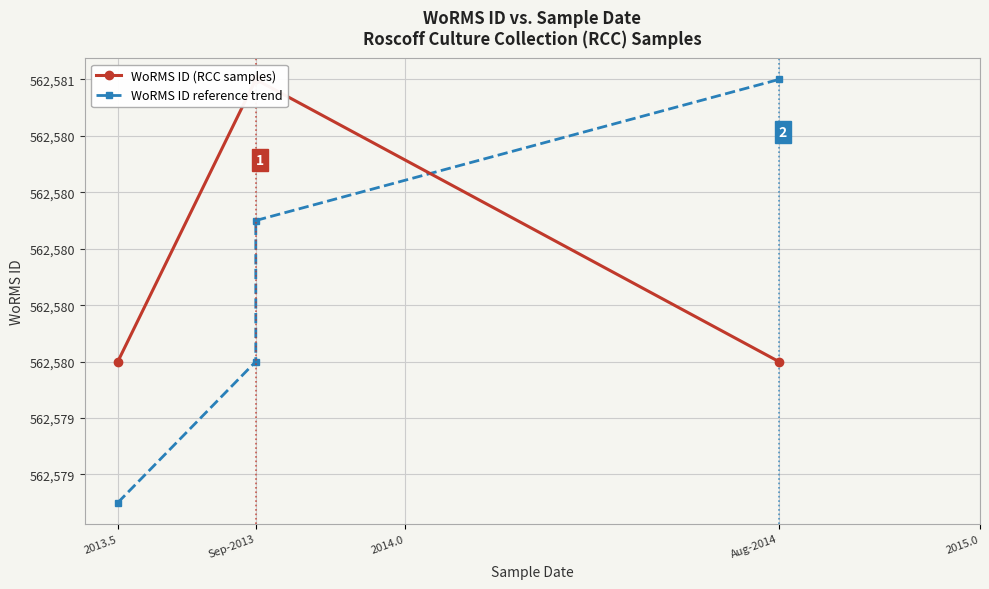

Is it true that WoRMS ID reference trend equals 185981.5 at 2013.5?

False